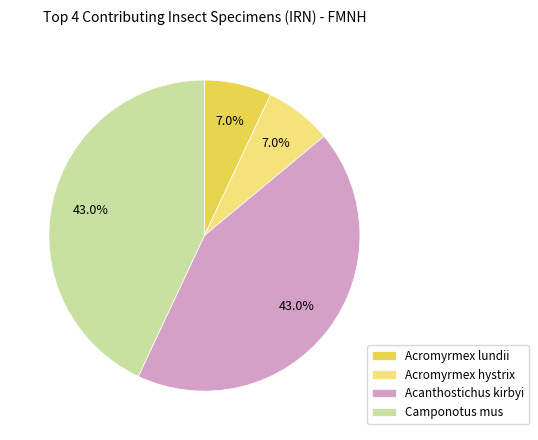

Is it true that Acromyrmex hystrix is 1% of the pie?

False